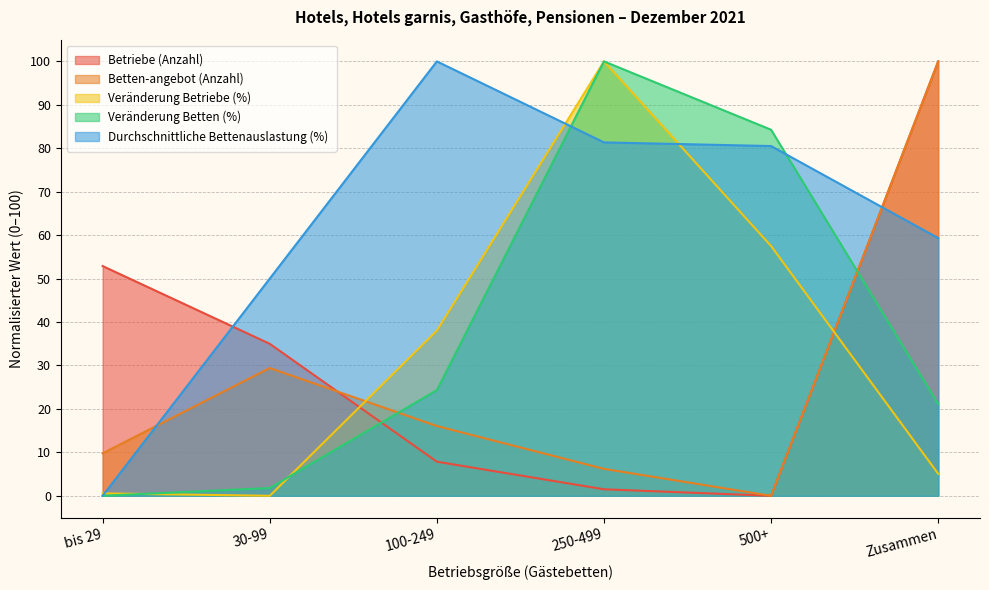

What is the maximum value shown in the chart?

100.0